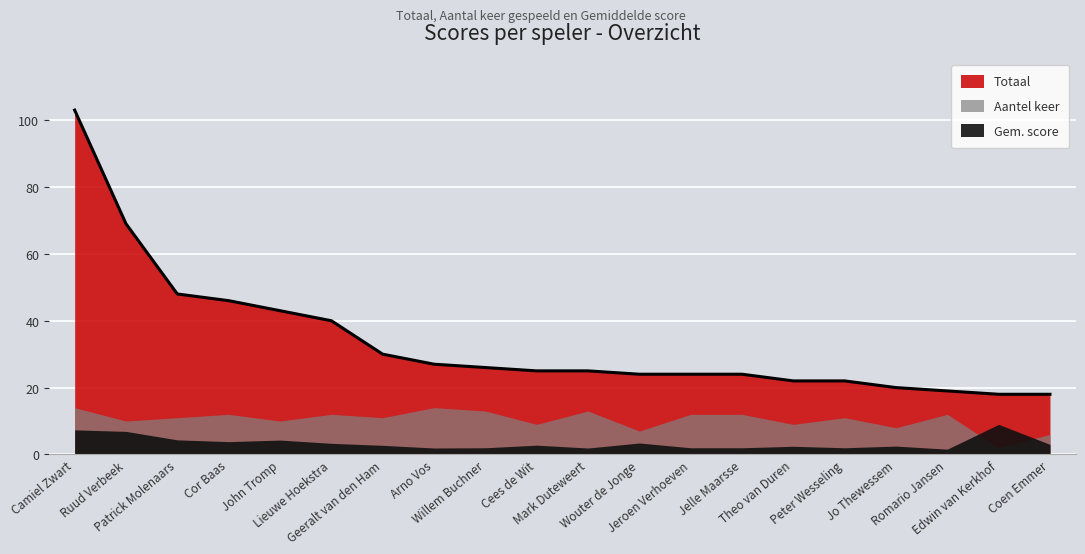

Reading left to right, transcribe all the data shown in this chart.

Totaal: Camiel Zwart=103.0	Ruud Verbeek=69.0	Patrick Molenaars=48.0	Cor Baas=46.0	John Tromp=43.0	Lieuwe Hoekstra=40.0	Geeralt van den Ham=30.0	Arno Vos=27.0	Willem Buchner=26.0	Cees de Wit=25.0	Mark Duteweert=25.0	Wouter de Jonge=24.0	Jeroen Verhoeven=24.0	Jelle Maarsse=24.0	Theo van Duren=22.0	Peter Wesseling=22.0	Jo Thewessem=20.0	Romario Jansen=19.0	Edwin van Kerkhof=18.0	Coen Emmer=18.0
Aantel keer: Camiel Zwart=14.0	Ruud Verbeek=10.0	Patrick Molenaars=11.0	Cor Baas=12.0	John Tromp=10.0	Lieuwe Hoekstra=12.0	Geeralt van den Ham=11.0	Arno Vos=14.0	Willem Buchner=13.0	Cees de Wit=9.0	Mark Duteweert=13.0	Wouter de Jonge=7.0	Jeroen Verhoeven=12.0	Jelle Maarsse=12.0	Theo van Duren=9.0	Peter Wesseling=11.0	Jo Thewessem=8.0	Romario Jansen=12.0	Edwin van Kerkhof=2.0	Coen Emmer=6.0
Gem. score: Camiel Zwart=7.4	Ruud Verbeek=6.9	Patrick Molenaars=4.4	Cor Baas=3.8	John Tromp=4.3	Lieuwe Hoekstra=3.3	Geeralt van den Ham=2.7	Arno Vos=1.9	Willem Buchner=2.0	Cees de Wit=2.8	Mark Duteweert=1.9	Wouter de Jonge=3.4	Jeroen Verhoeven=2.0	Jelle Maarsse=2.0	Theo van Duren=2.4	Peter Wesseling=2.0	Jo Thewessem=2.5	Romario Jansen=1.6	Edwin van Kerkhof=9.0	Coen Emmer=3.0